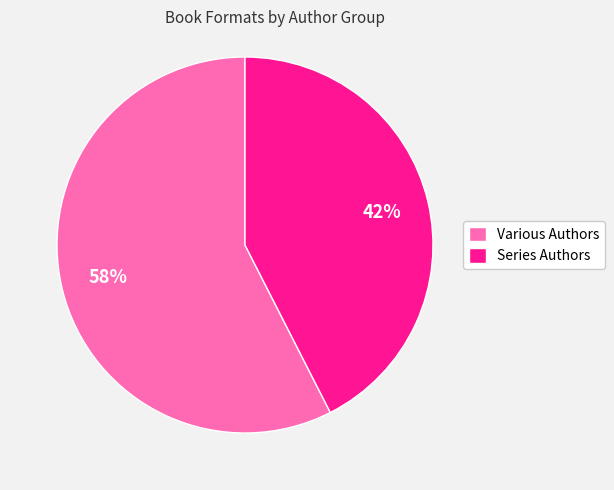

Which slice is the largest?

Various Authors